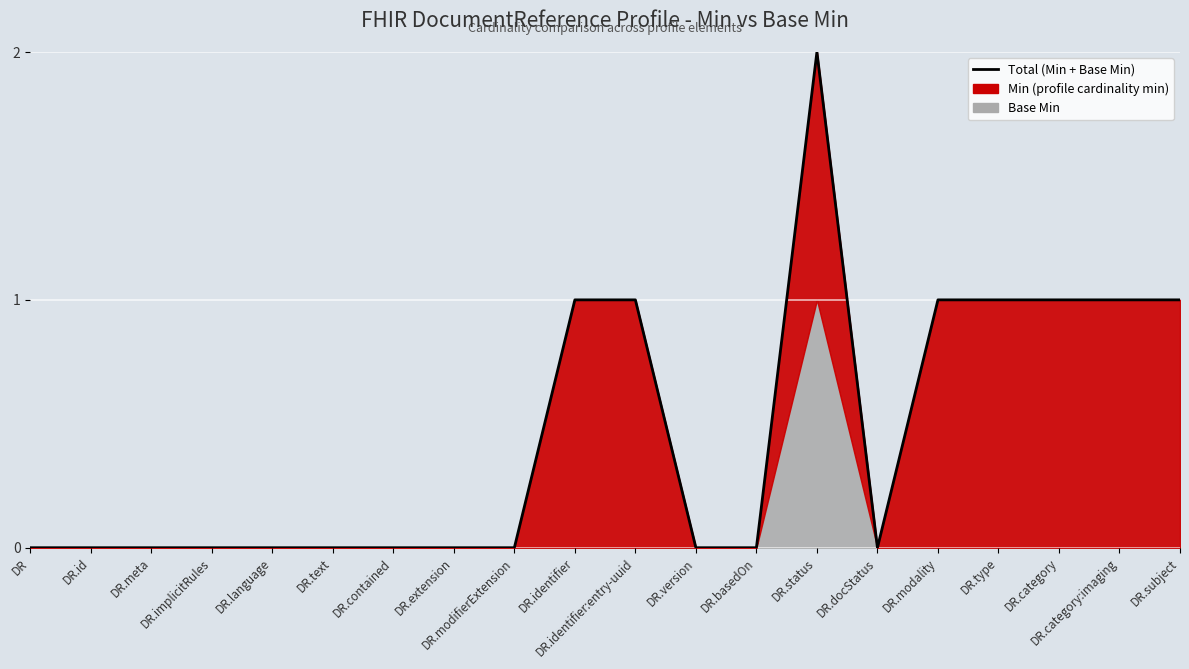

Reading left to right, transcribe all the data shown in this chart.

0	0	0	0	0	0	0	0	0	1	1	0	0	2	0	1	1	1	1	1